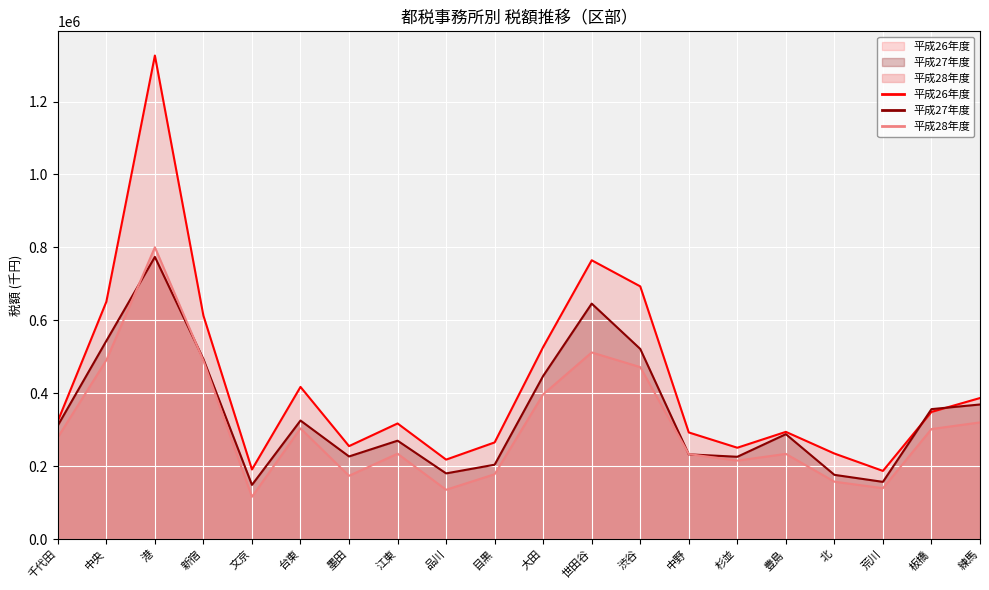

What position from the right is 千代田?

20